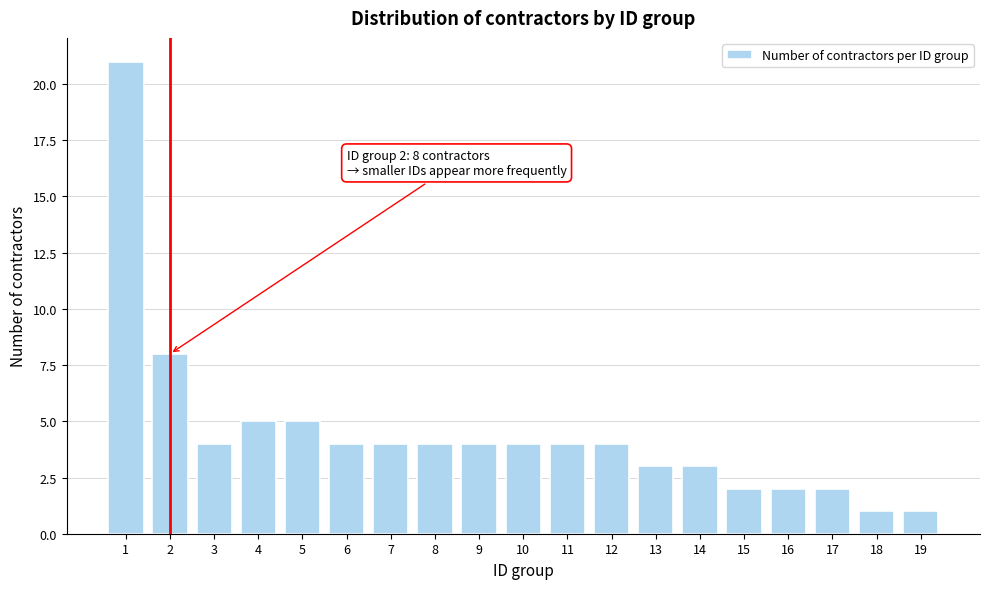

Reading left to right, list all the values displayed in this chart.

1=21	2=8	3=4	4=5	5=5	6=4	7=4	8=4	9=4	10=4	11=4	12=4	13=3	14=3	15=2	16=2	17=2	18=1	19=1